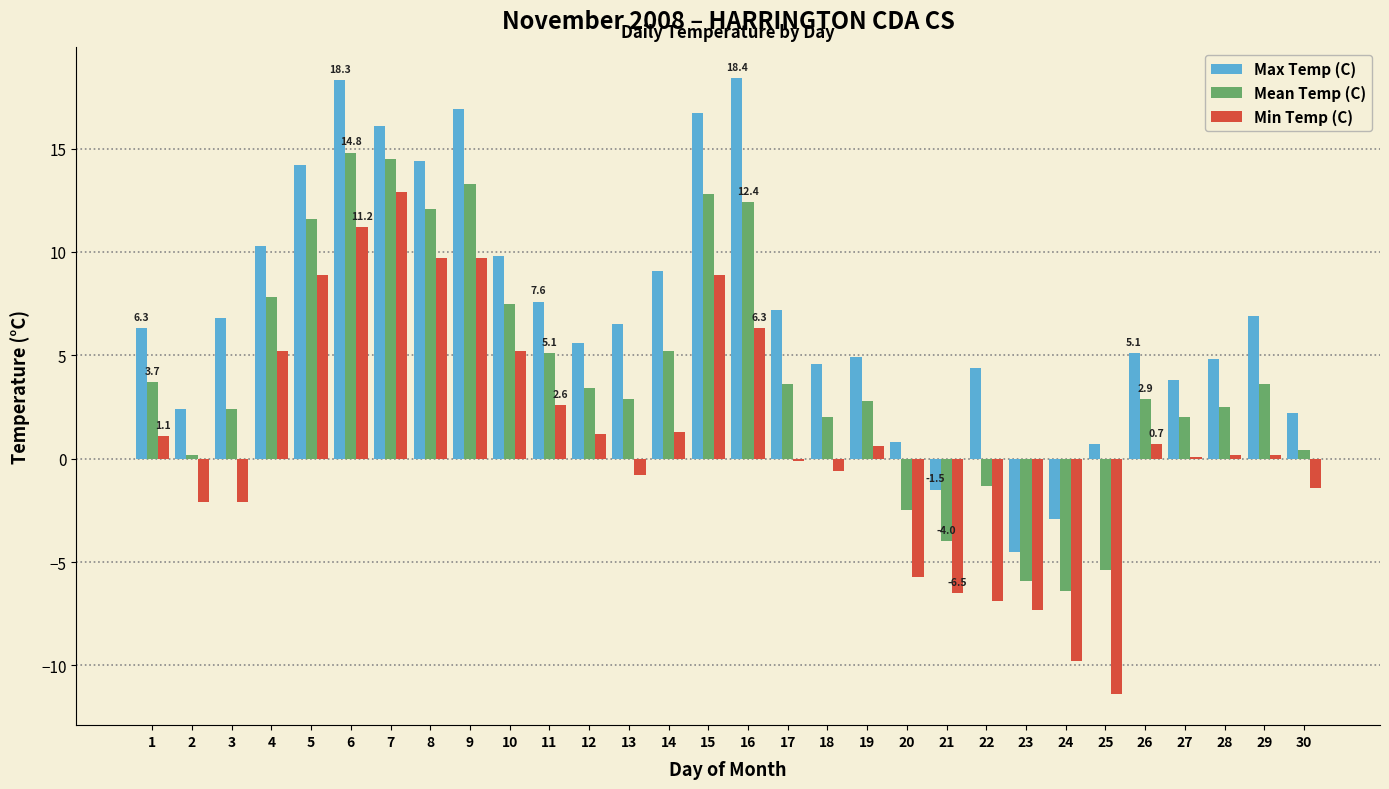

True or false: Mean Temp (C) has a value of 21.7 at 9.

False